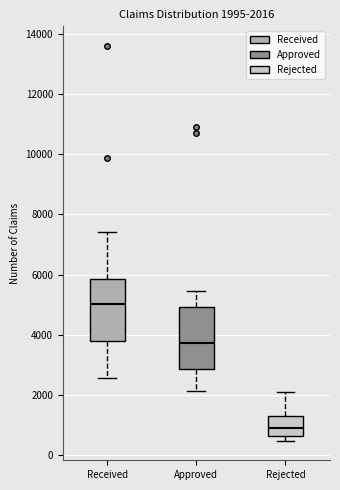

Which box has the lowest median line?

Rejected